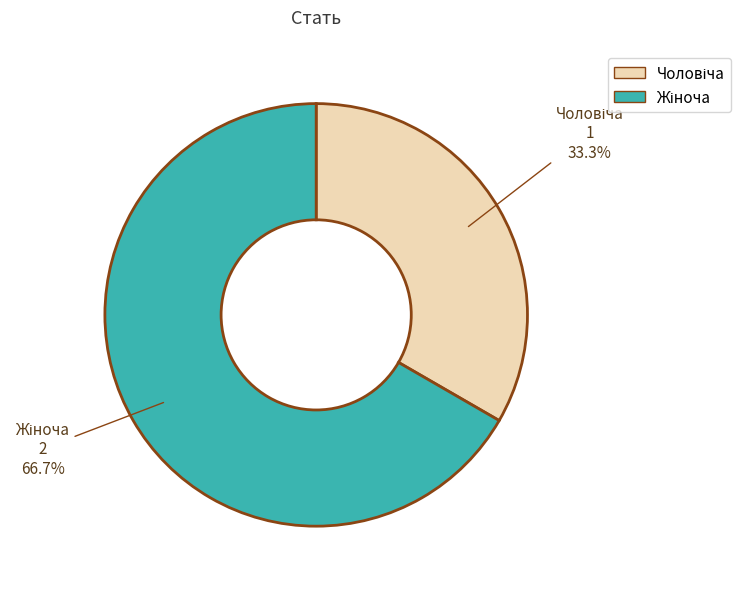

How many slices are in this pie chart?

2